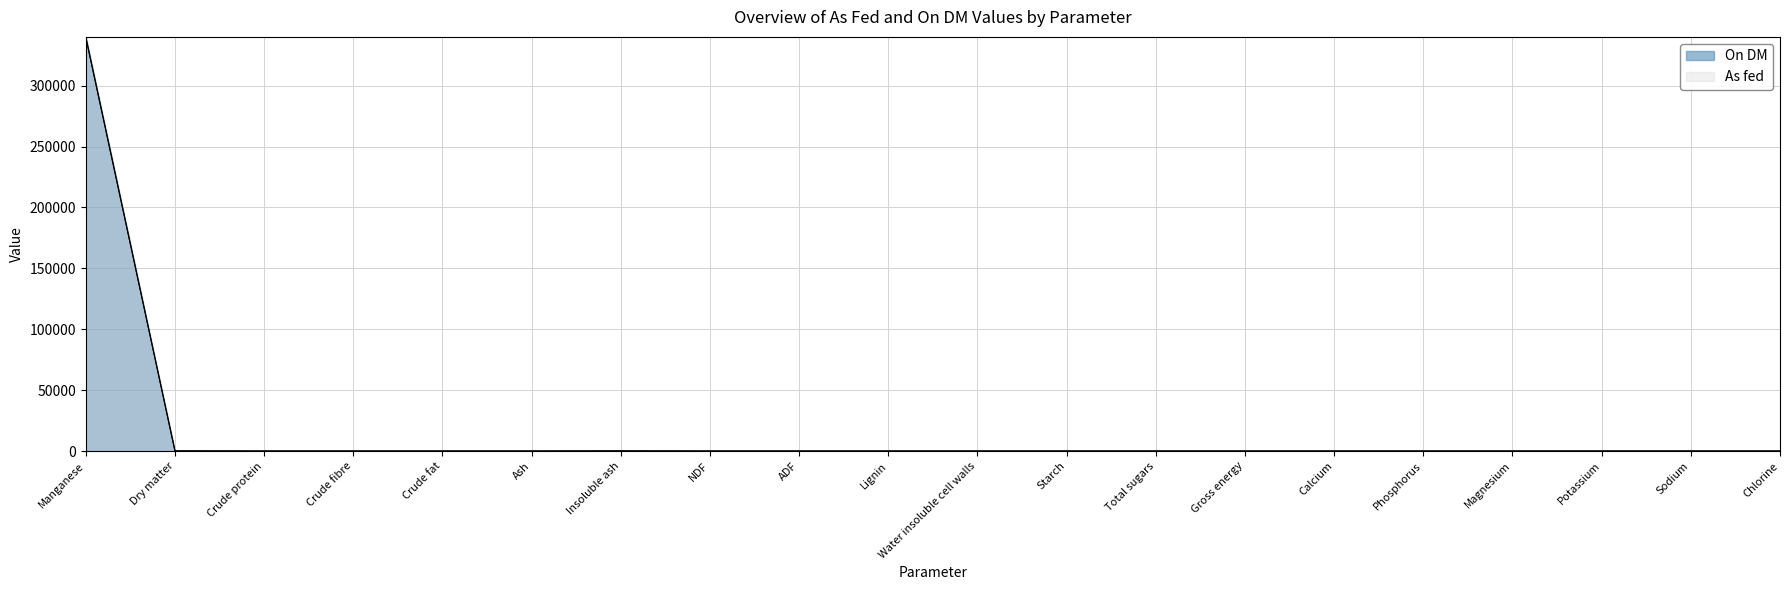

What is the label of the 13th point from the left?

Total sugars